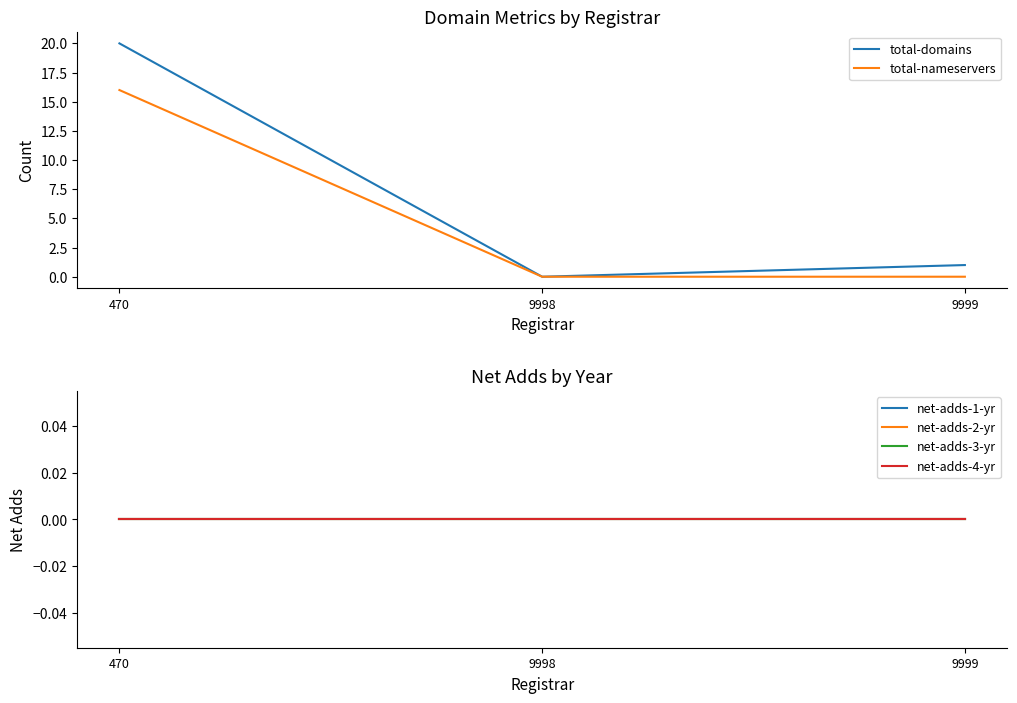

Does the chart have visible grid lines?

No